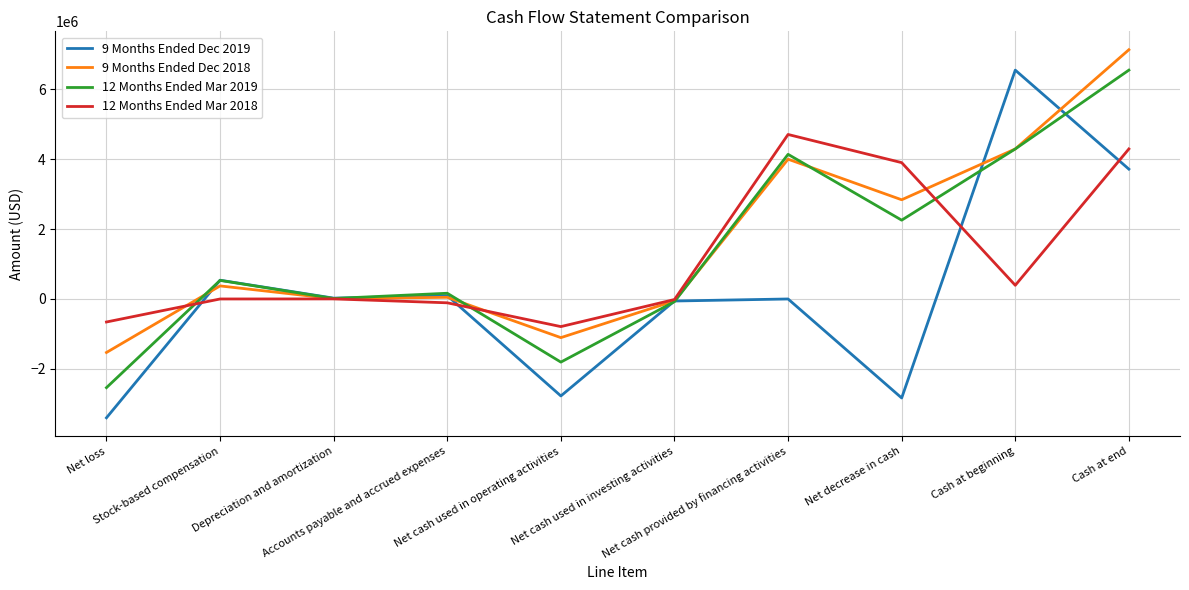

What position from the left is Accounts payable and accrued expenses?

4